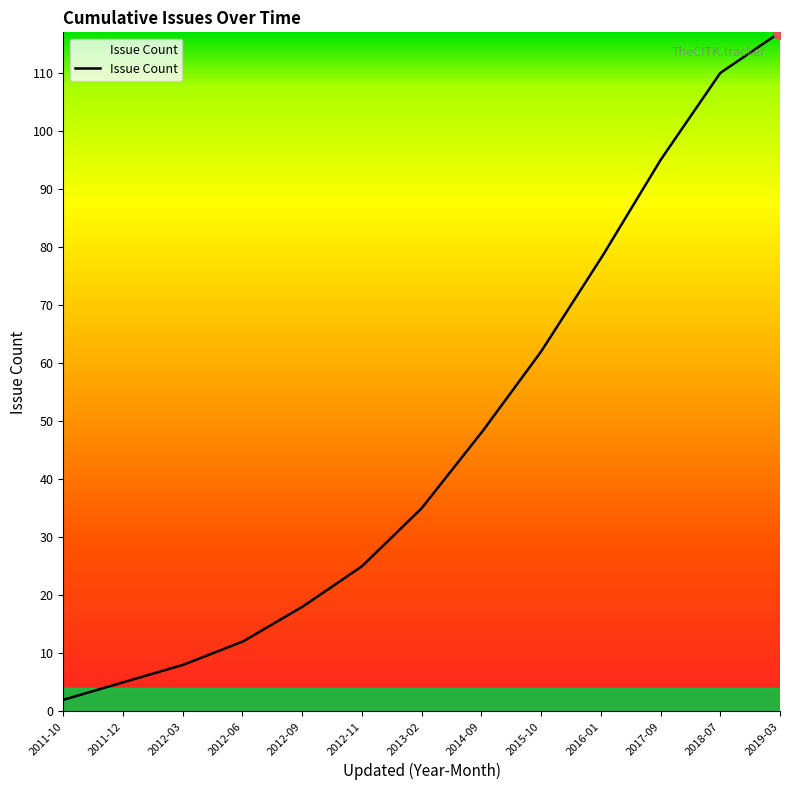

What is the maximum value shown in the chart?

117.0